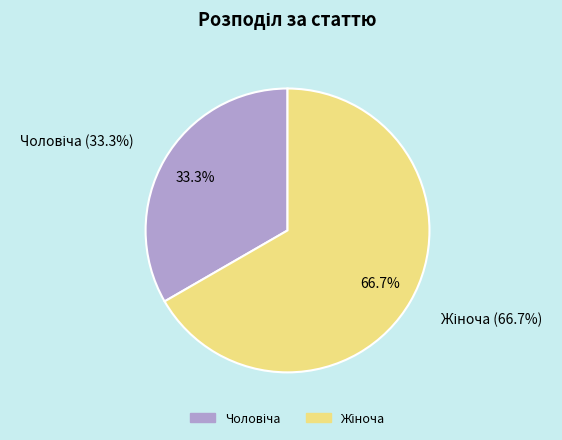

Is it true that Чоловіча is 33% of the pie?

True